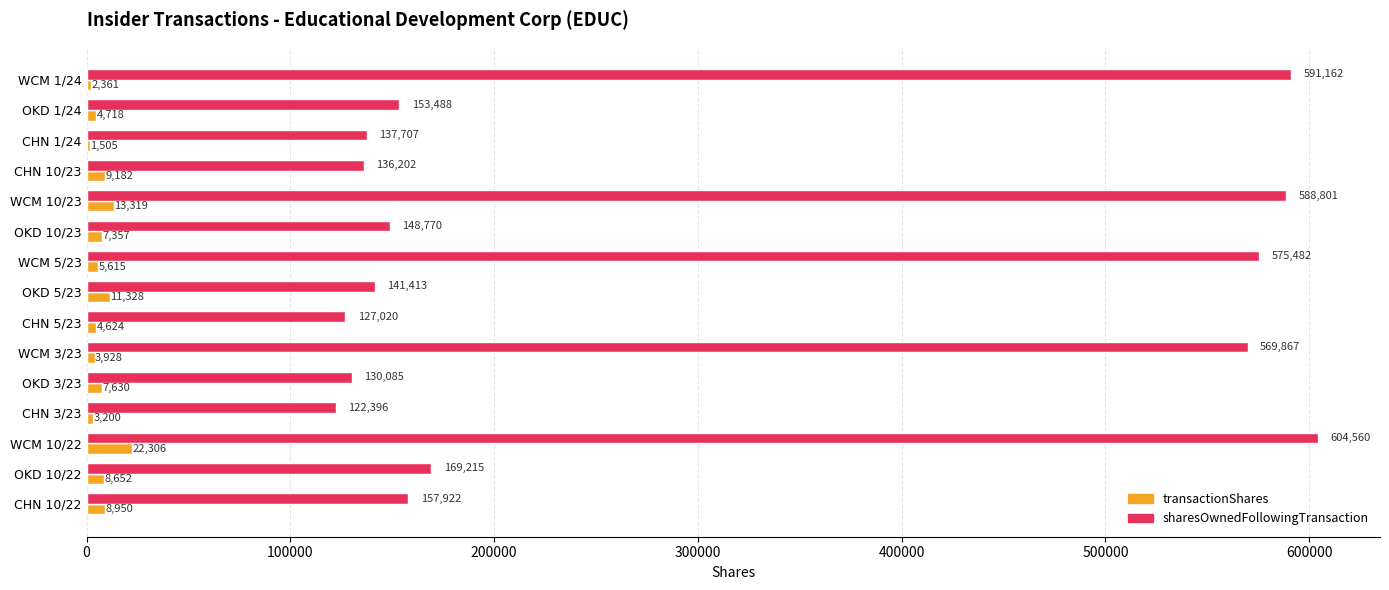

Which series has the widest spread of values?

sharesOwnedFollowingTransaction